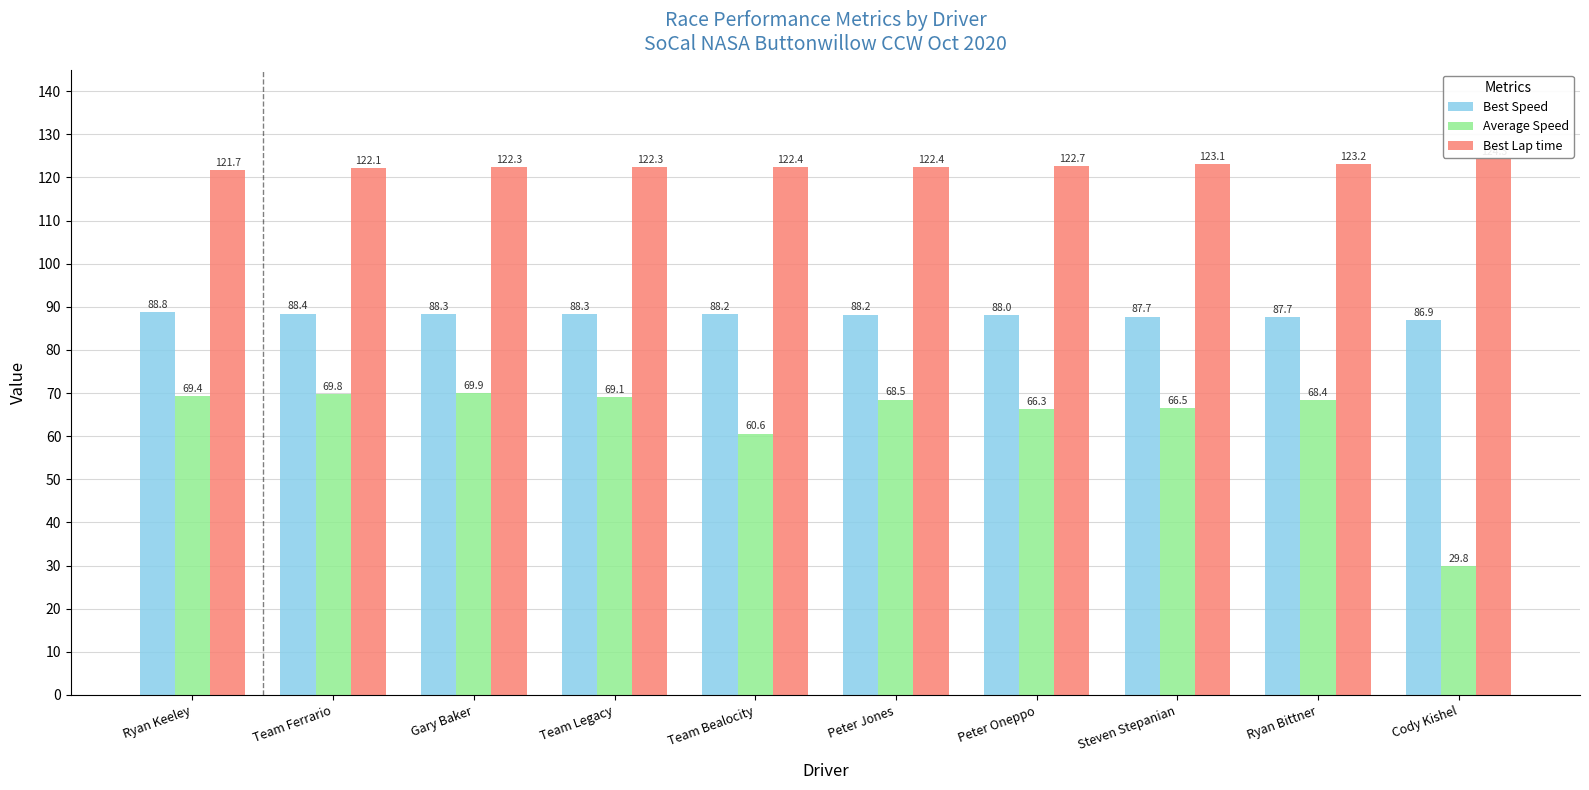

What is the value of the Average Speed bar at the 4th from the left?

69.1